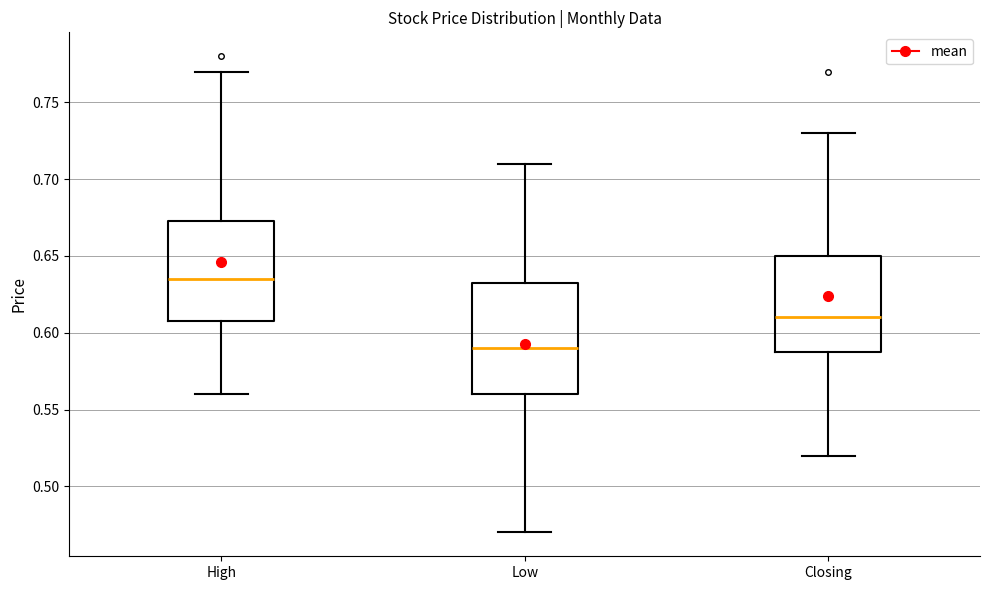

Comparing the boxes themselves (not the whiskers), which one is the tallest?

Low